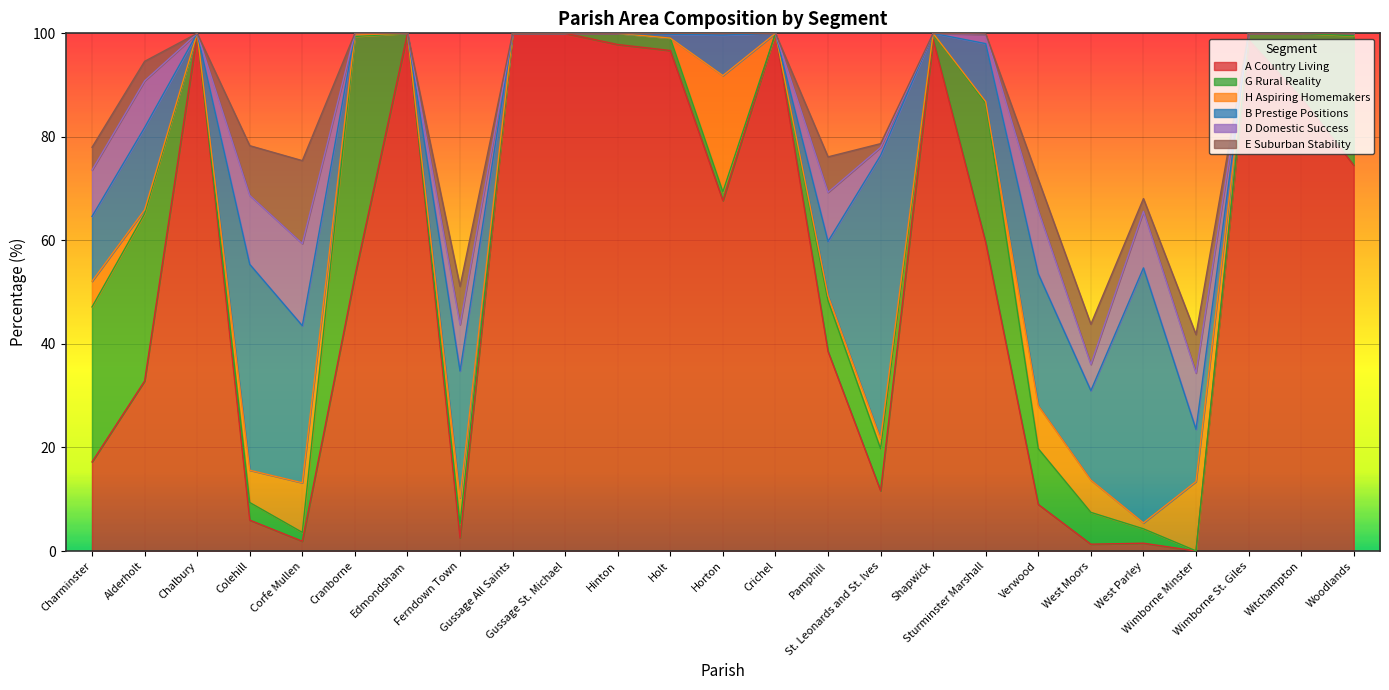

True or false: D Domestic Success has a value of 2.7 at Sturminster Marshall.

False